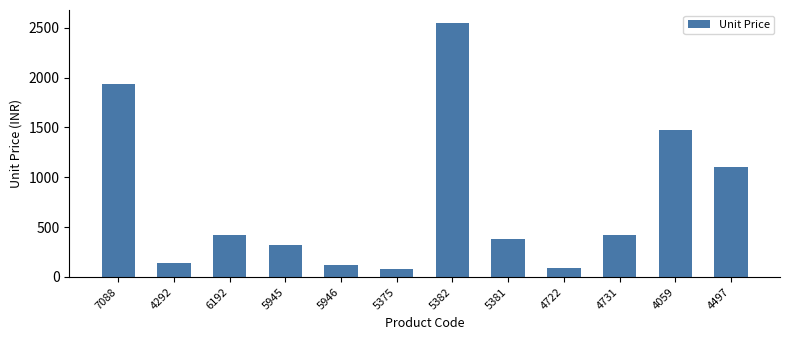

Which category has the highest value across all series?

5382